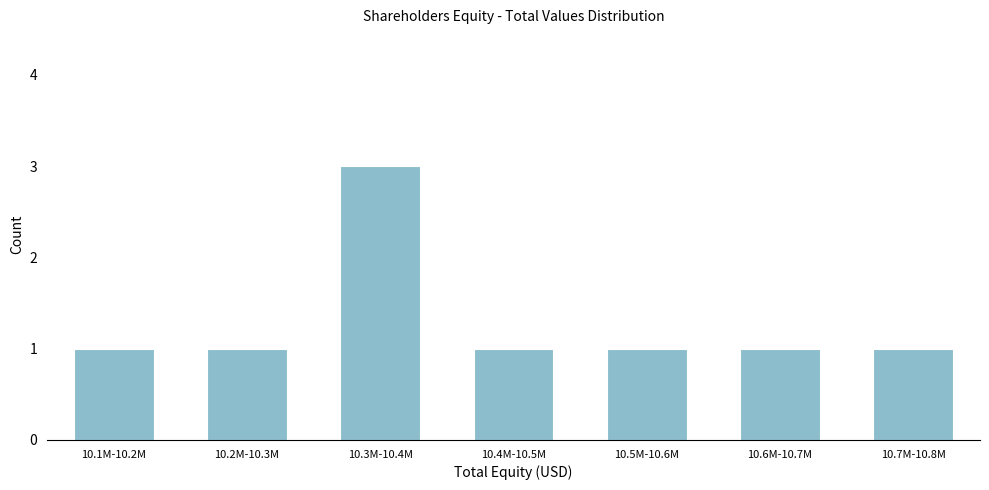

Reading right to left, extract all data points from this chart.

1	1	1	1	3	1	1